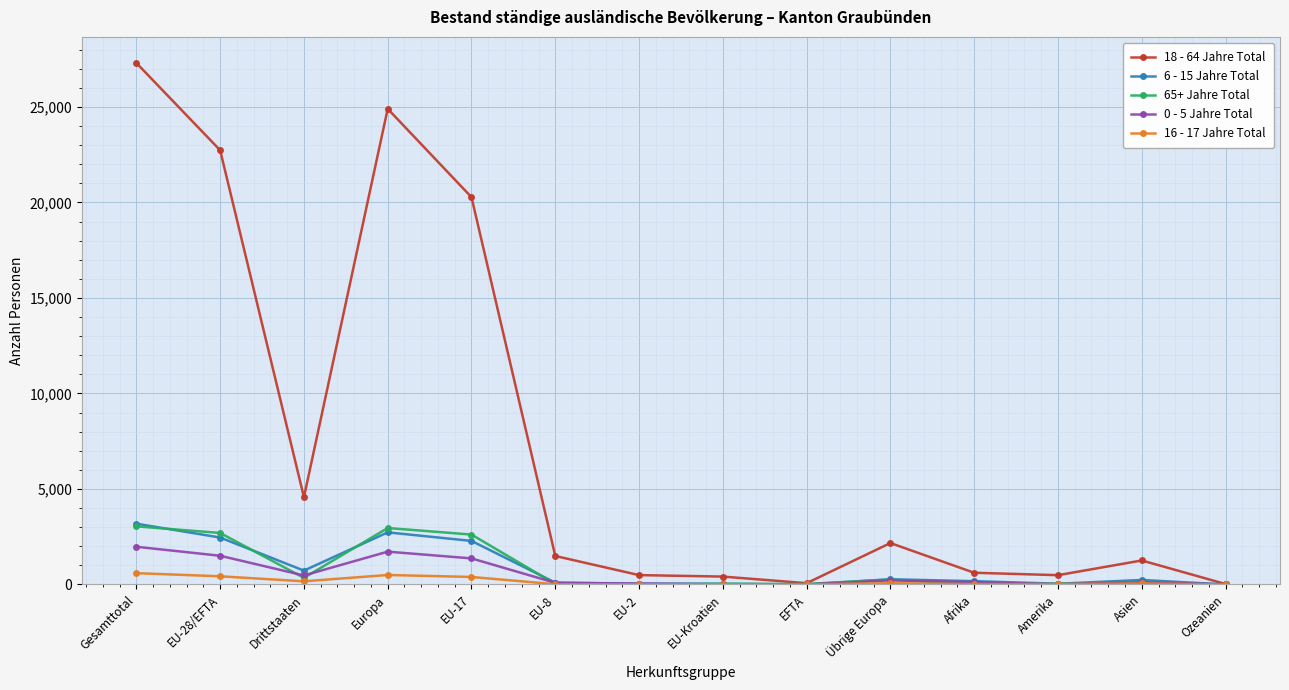

The value of 6 - 15 Jahre Total at EU-2 is 44. True or false?

True